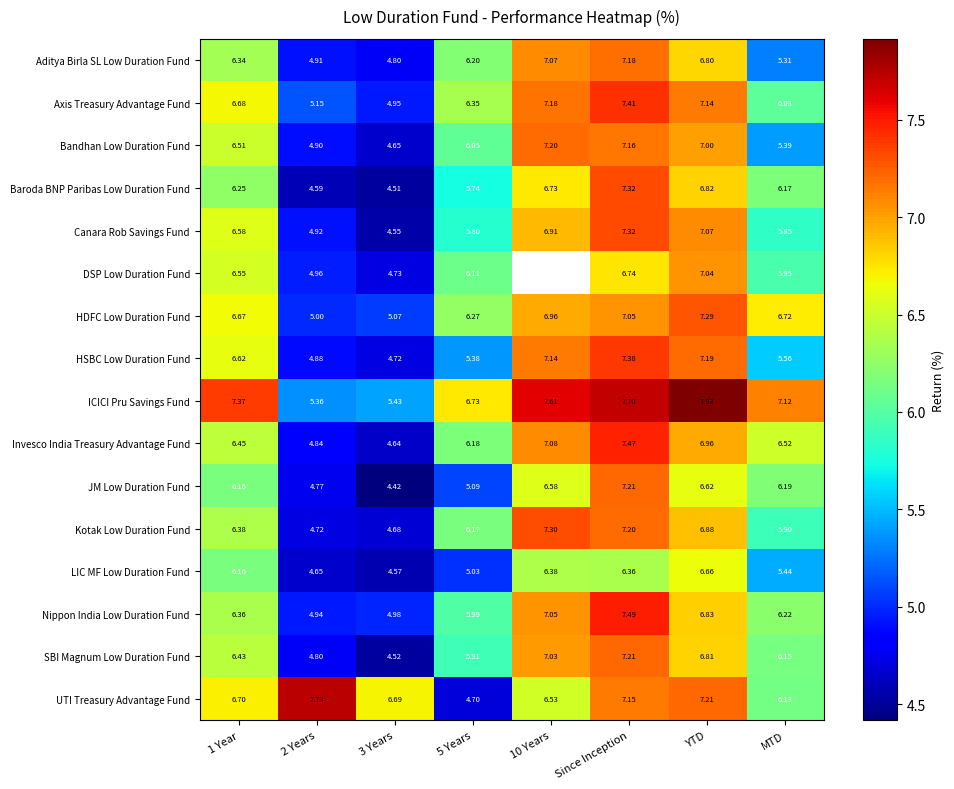

Count the number of categories in the chart.

8